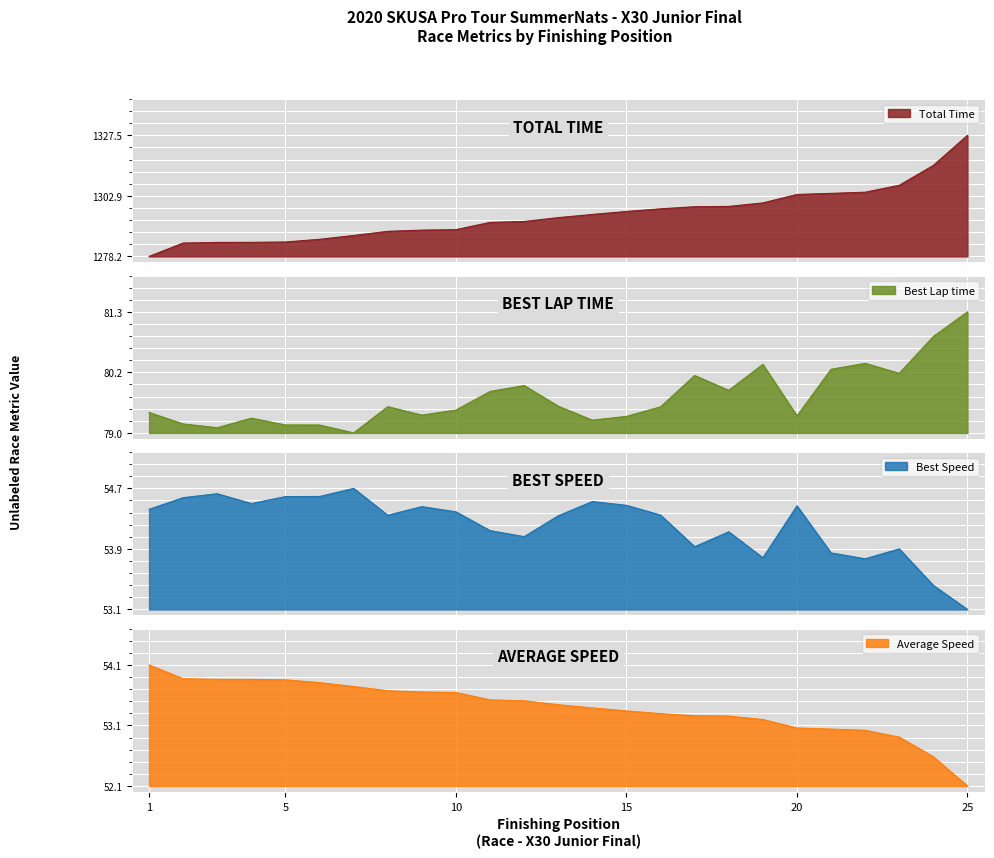

The Total Time series shows 5.8 at Brent Crews. True or false?

False